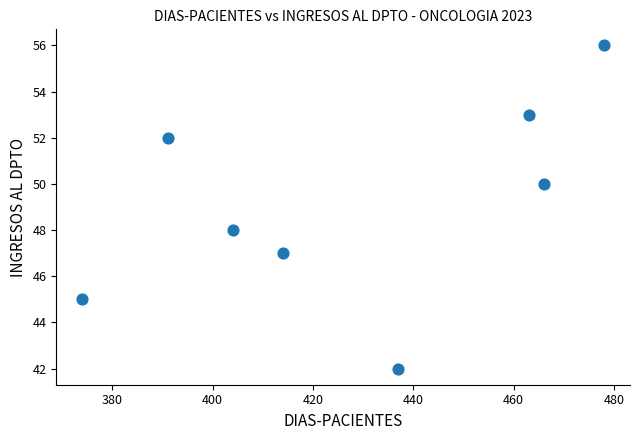

What is the average Y value?

49